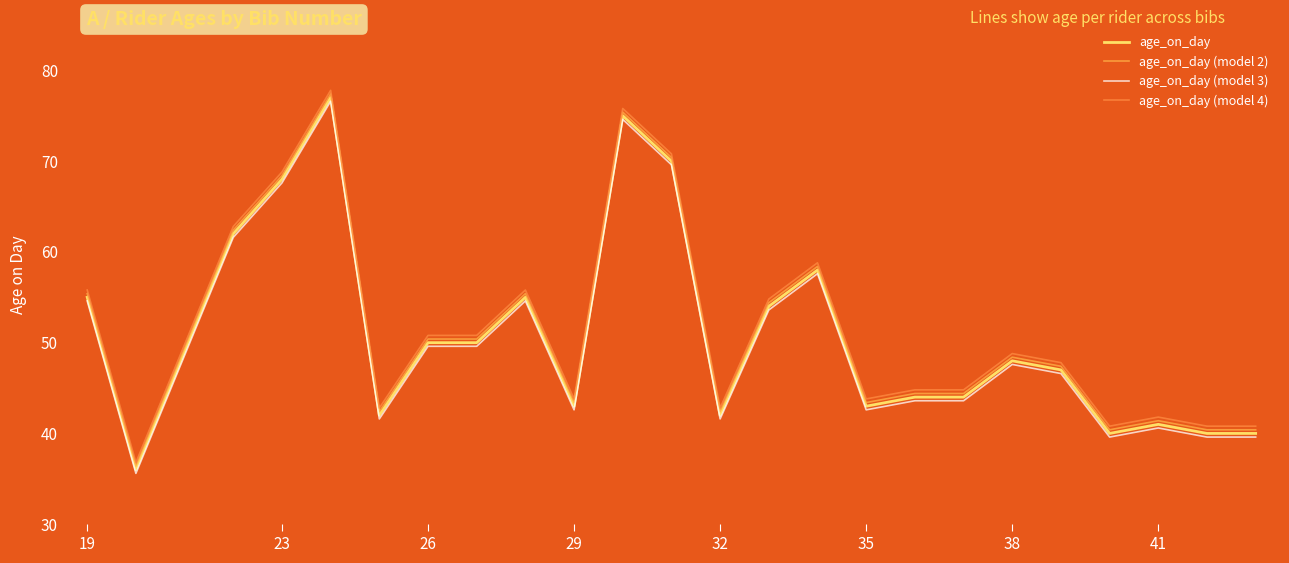

What is the sum of all age_on_day (model 4) values?

1243.2